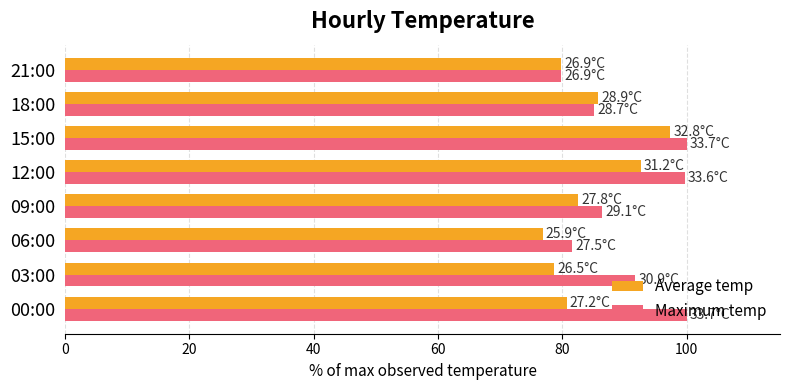

At which label does Average temp reach its peak?

15:00